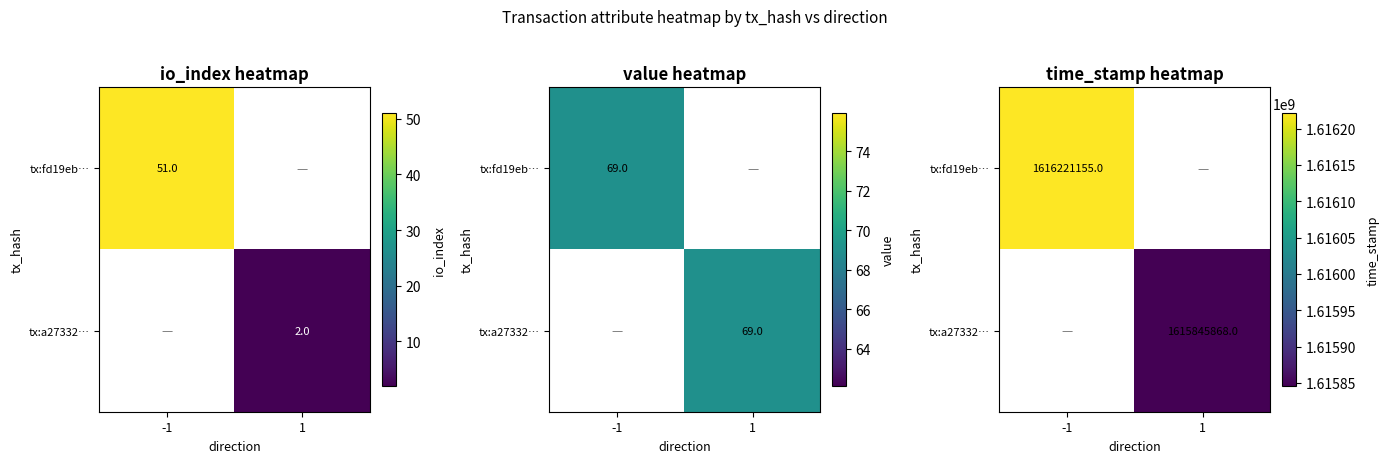

Which has a higher value, -1 or 1?

-1